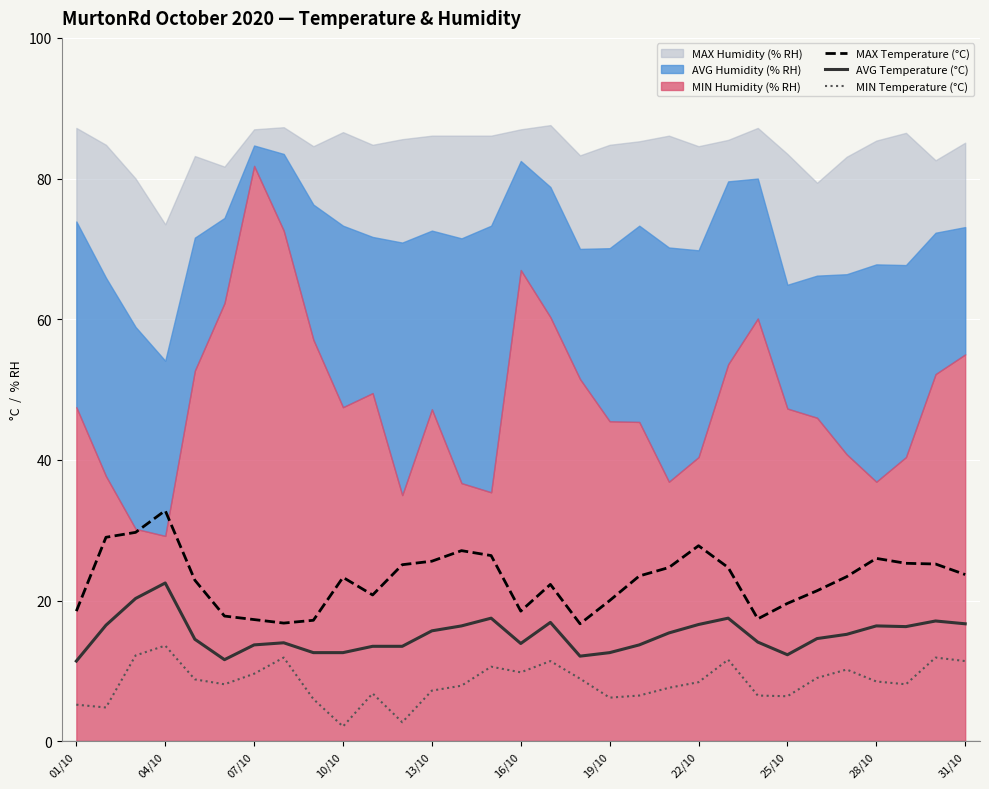

True or false: MIN Temperature (°C) and AVG Temperature (°C) intersect in this chart.

False